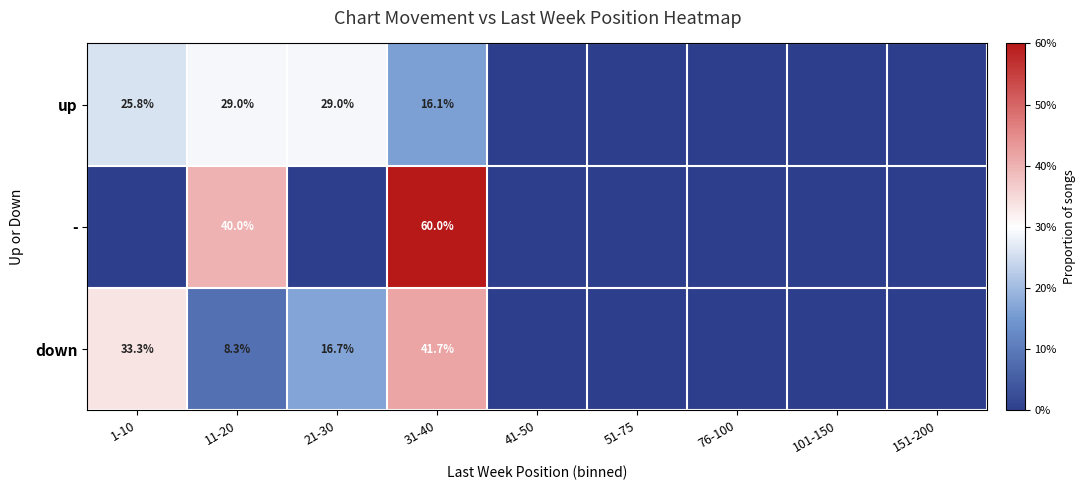

True or false: down has a value of 41.7 at 31-40.

True